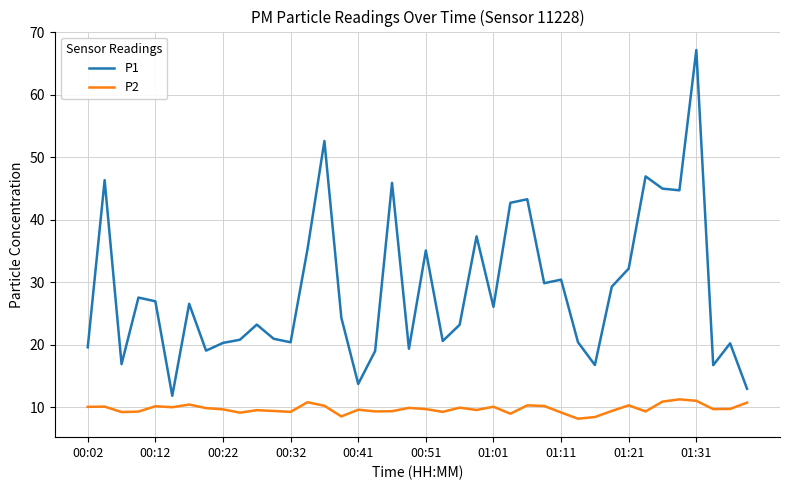

Rank the series by their average value, from lowest to highest.

P2, P1